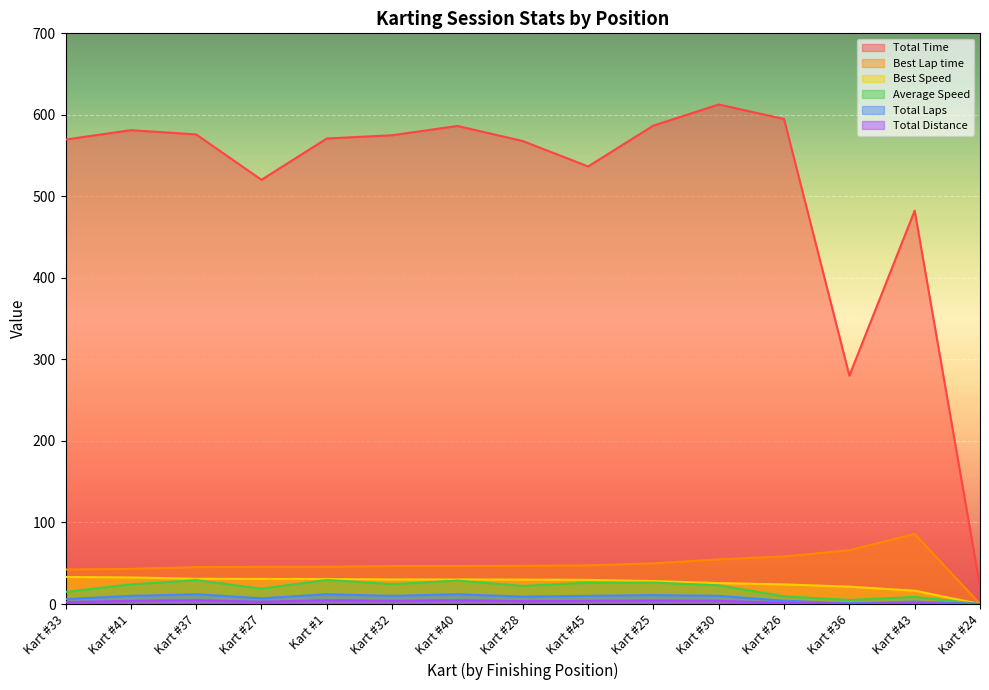

What is the label of the 13th point from the right?

Kart #37